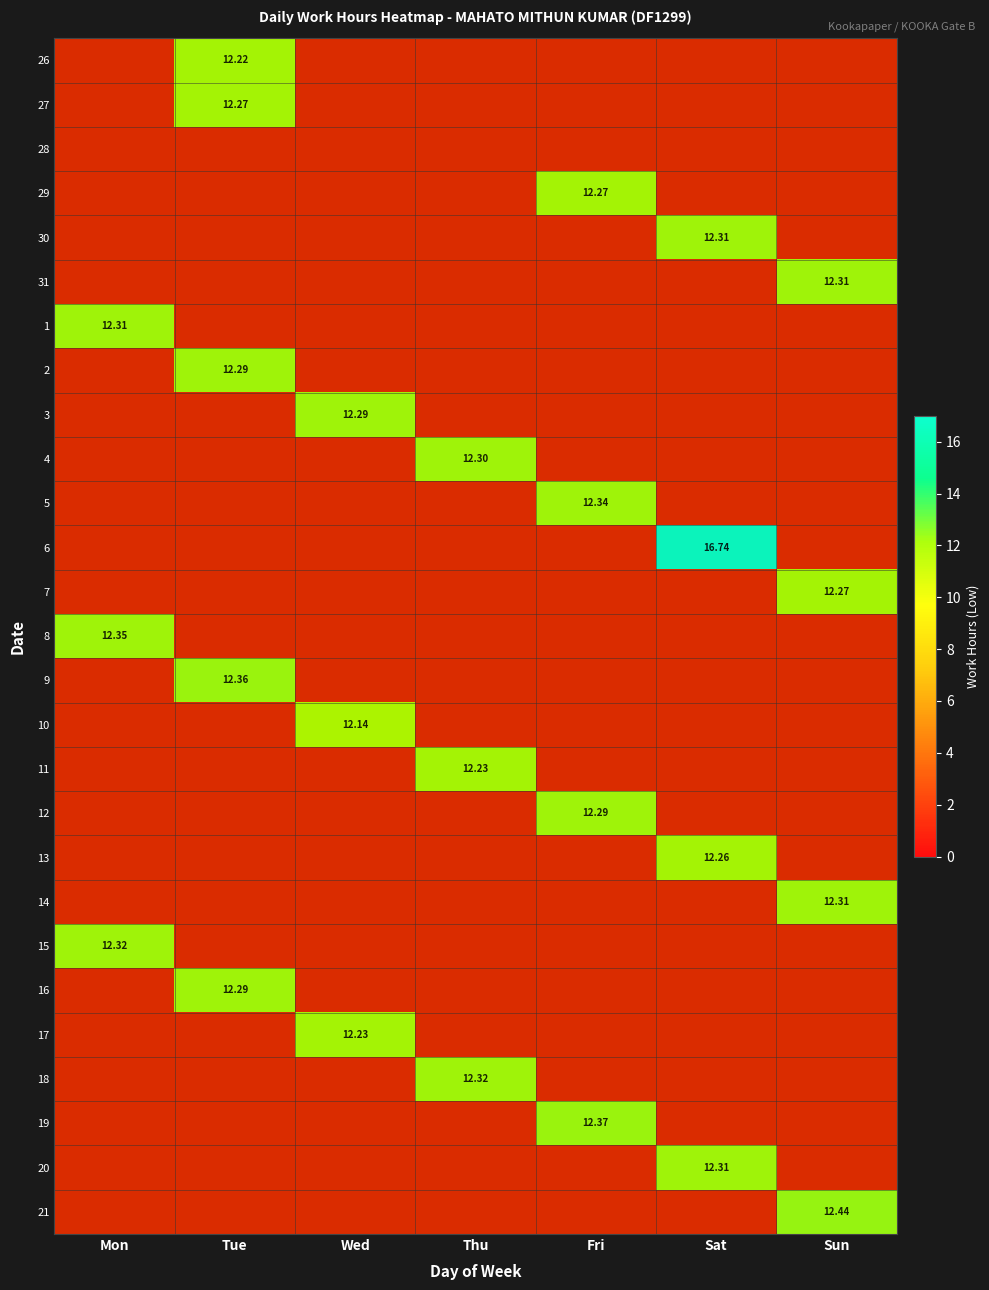

What is the difference between the maximum and minimum values in the 18 series?

12.3